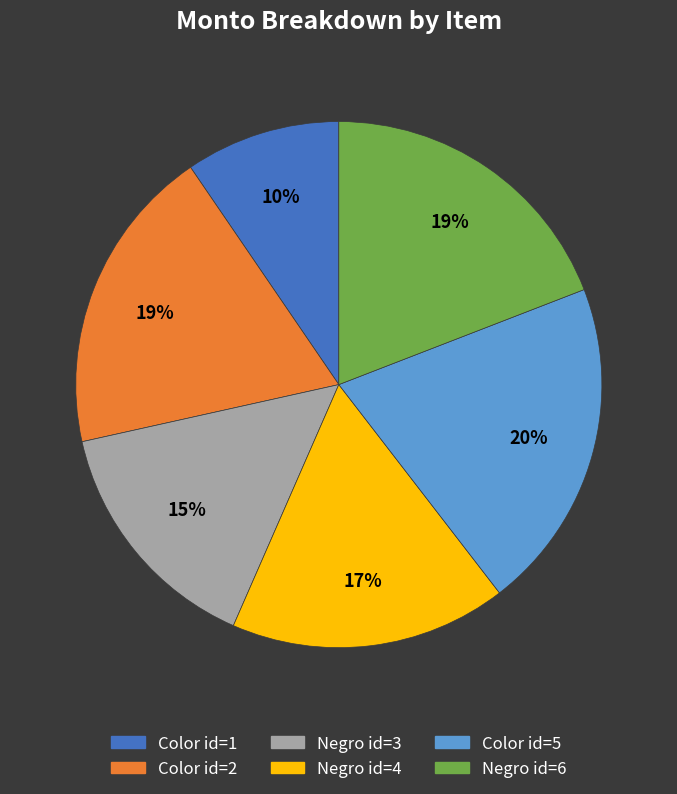

How many segments does this pie chart have?

6